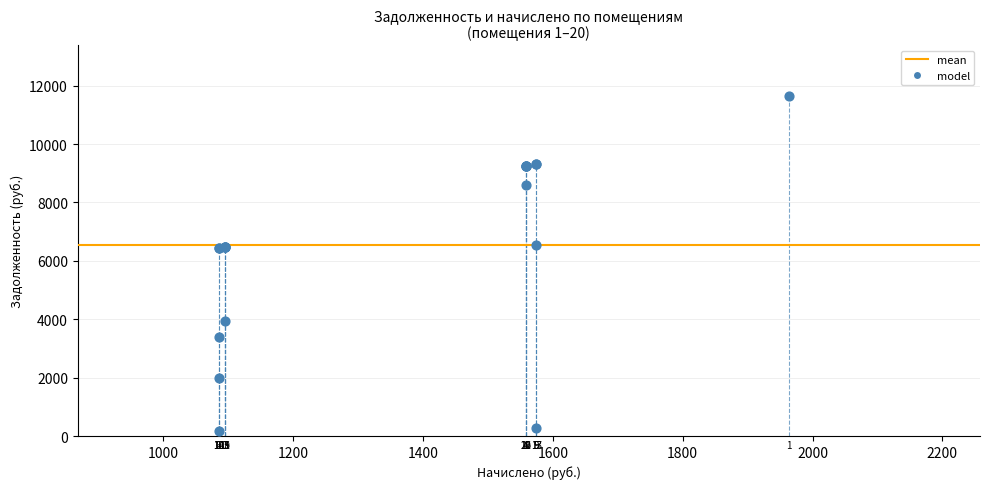

What Y value in the scatter plot is closest to 5907?

6432.0